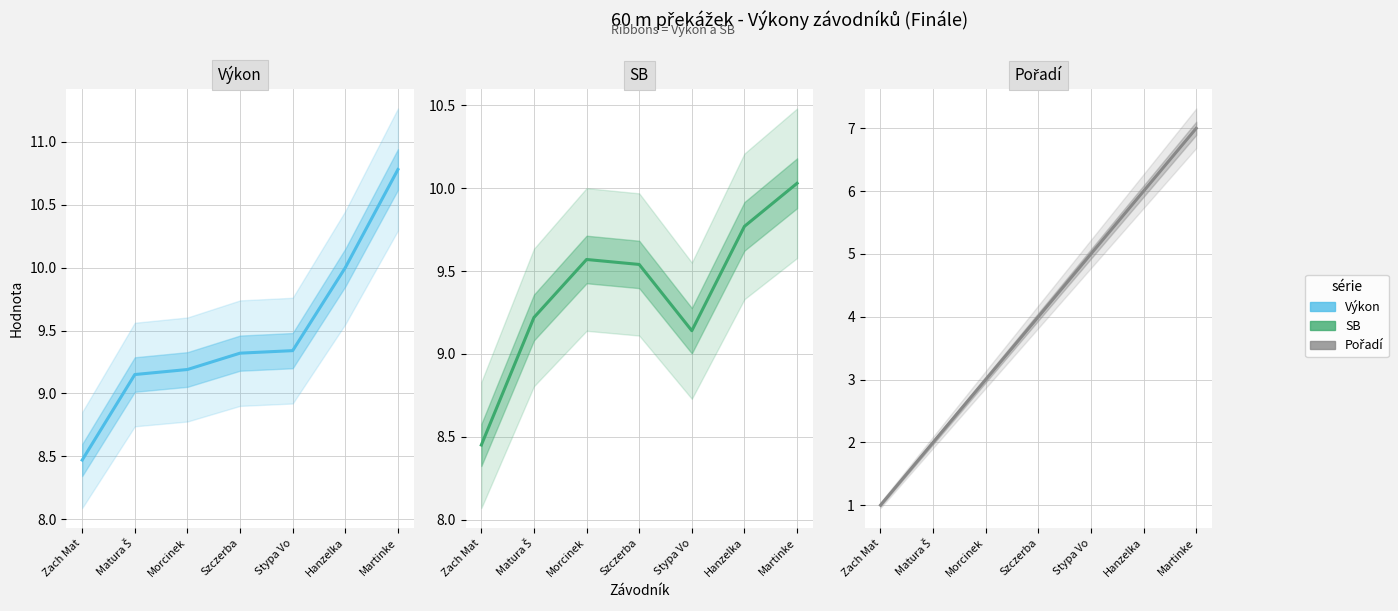

Reading left to right, what are all the values shown in this chart?

Výkon: 8.5	9.2	9.2	9.3	9.3	10.0	10.8
SB: 8.4	9.2	9.6	9.5	9.1	9.8	10.0
Pořadí: 1.0	2.0	3.0	4.0	5.0	6.0	7.0